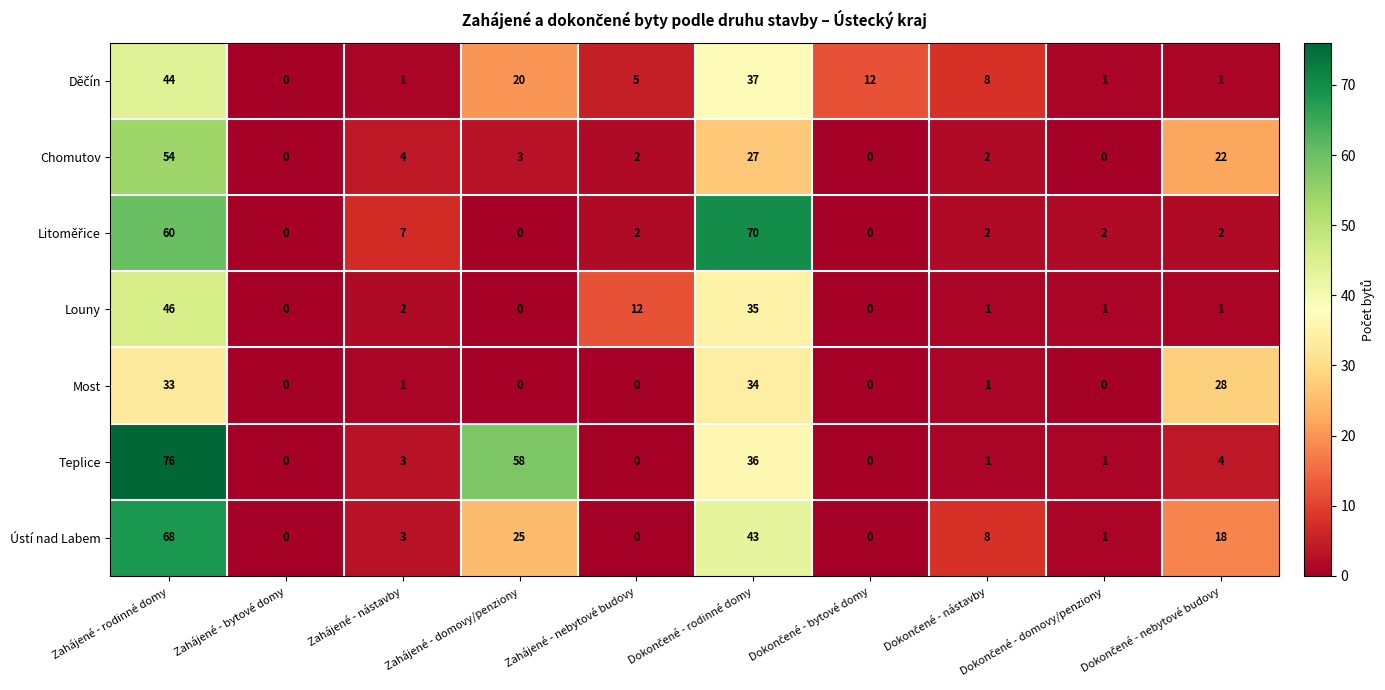

The value of Chomutov at Zahájené - domovy/penziony is 3. True or false?

True